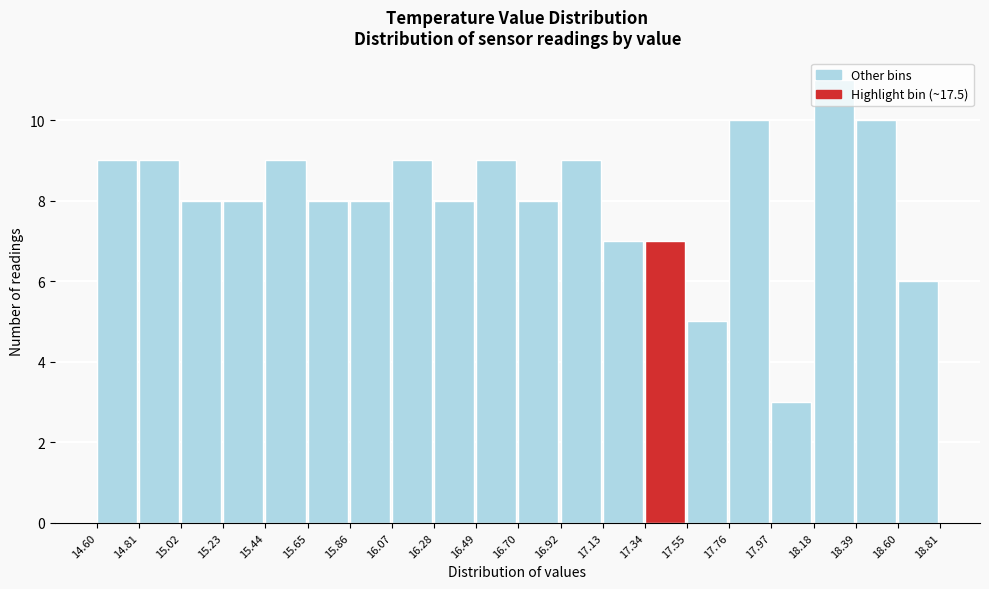

How tall is the bar that spans 17.97 to 18.18 on the x-axis? The values are not printed on the chart, so give them approximately, as read against the axis.

3